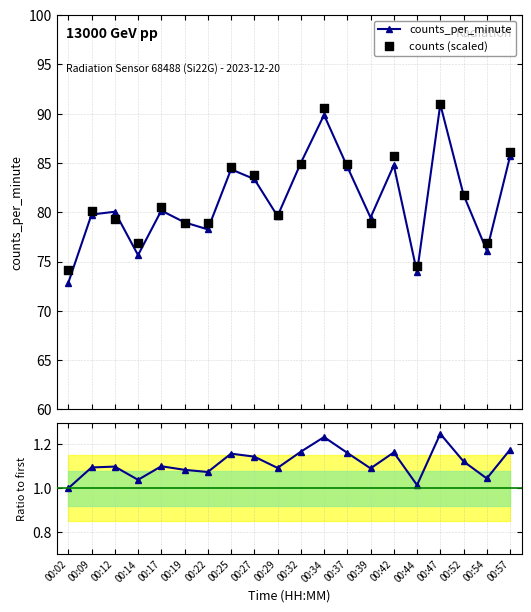

Is the value of counts (scaled) at 00:02 greater than the value of Ratio to ATLAS at 00:57?

Yes